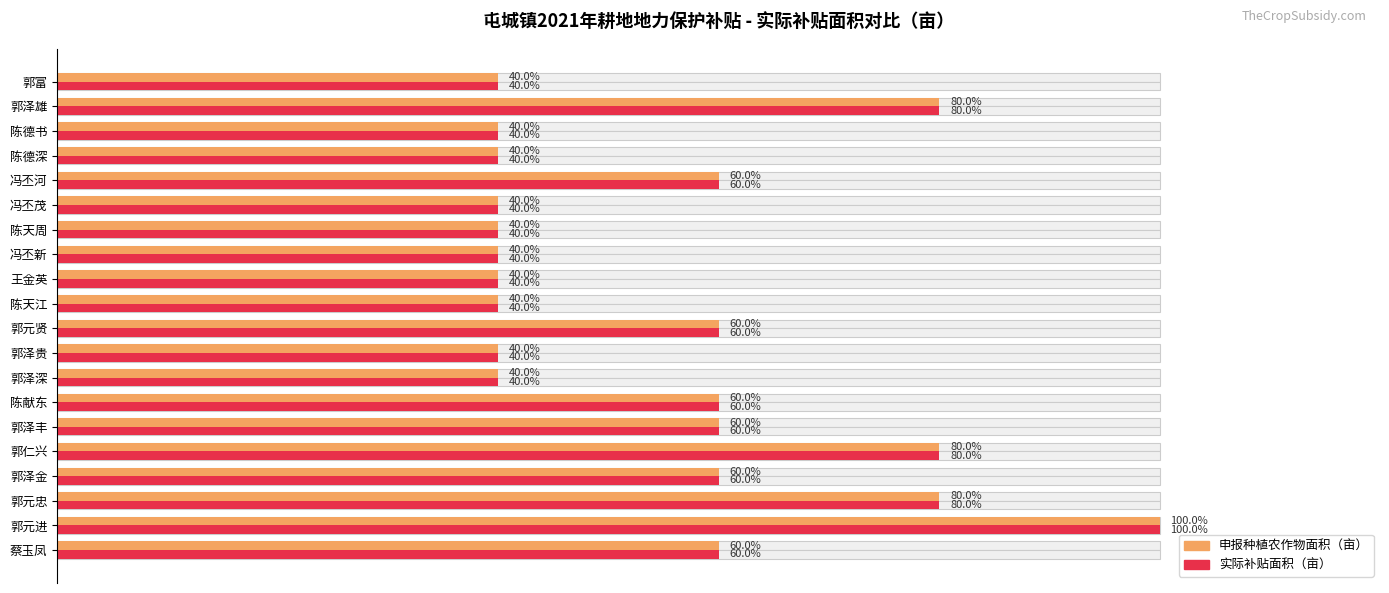

How many values in the 实际补贴面积（亩） series exceed 60?

4